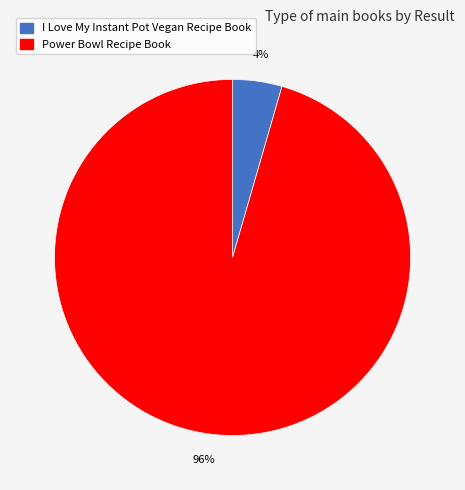

Which category has the biggest portion of the pie?

Power Bowl Recipe Book